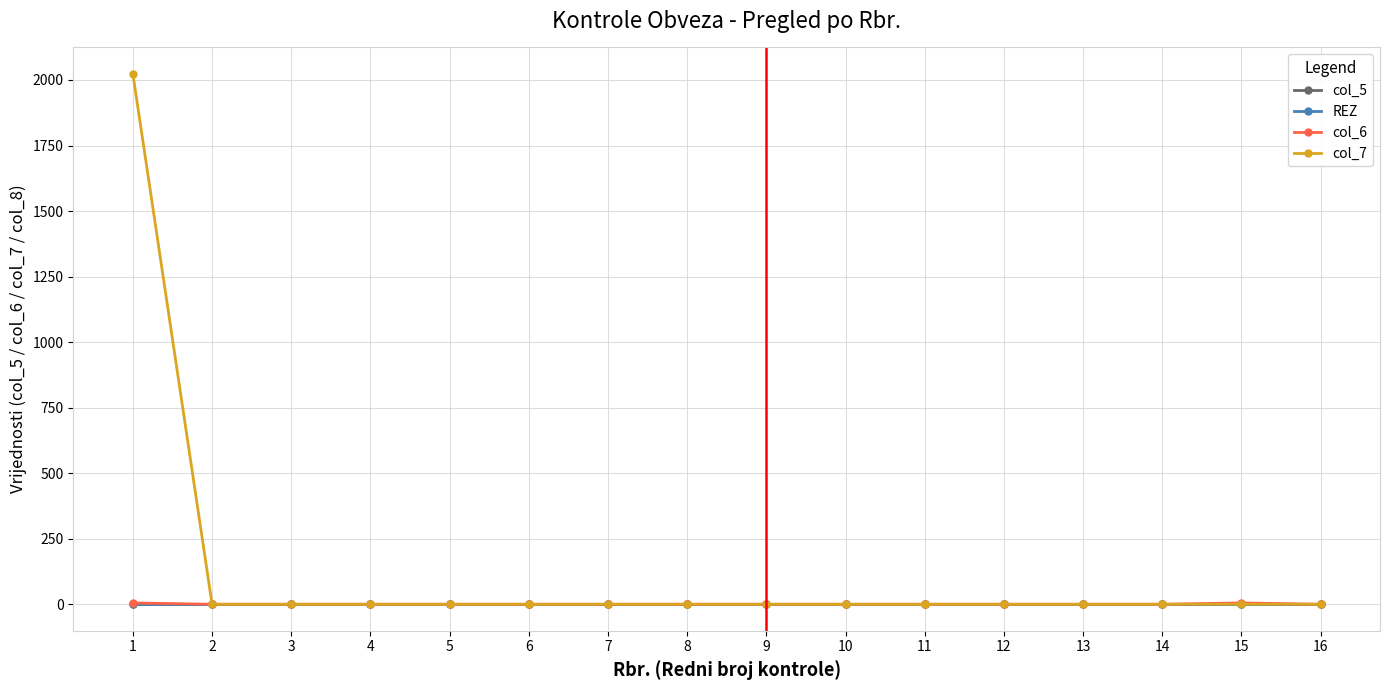

Does the chart have visible grid lines?

Yes